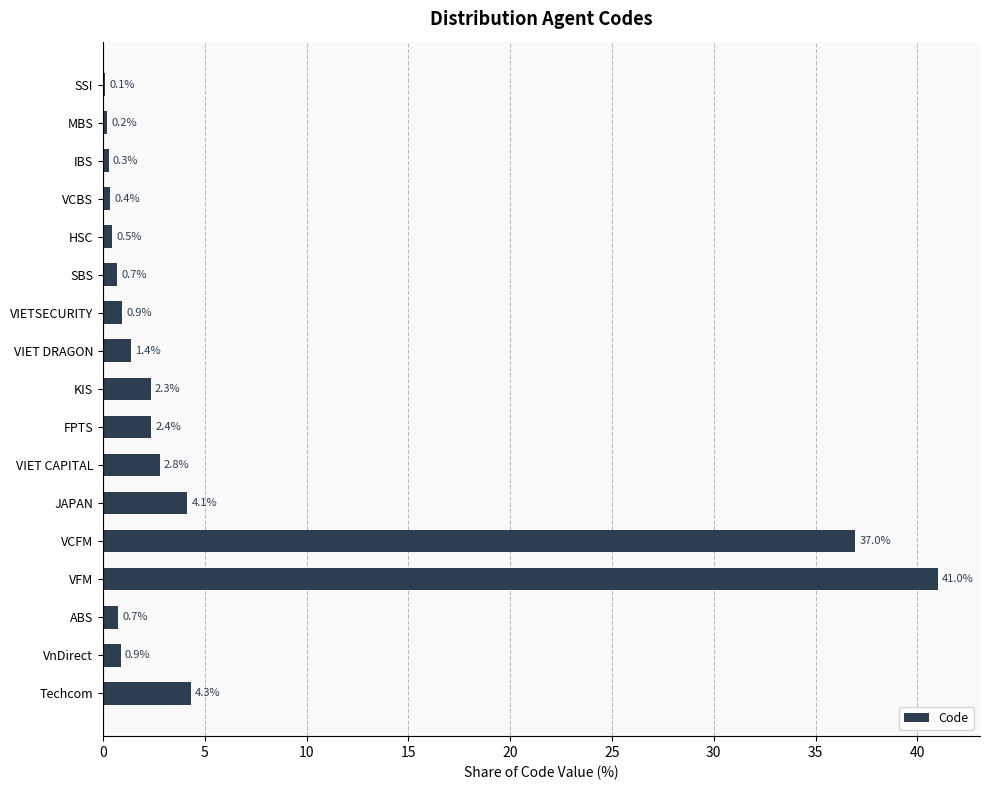

What is the maximum value shown in the chart?

41.0